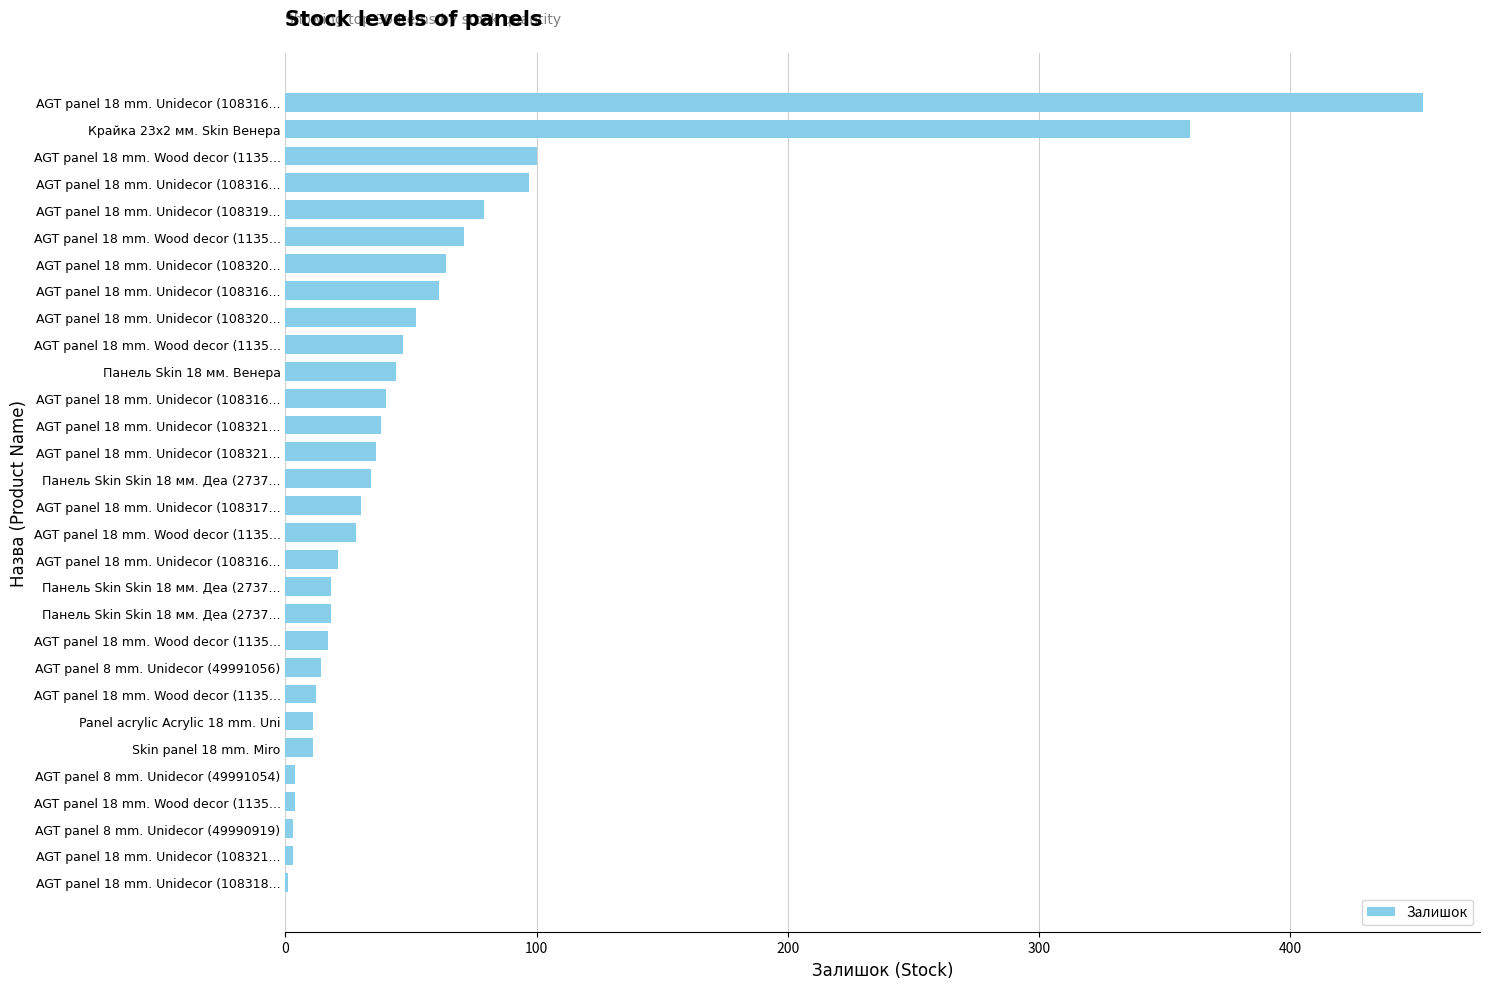

What is the sum of all values?

1771